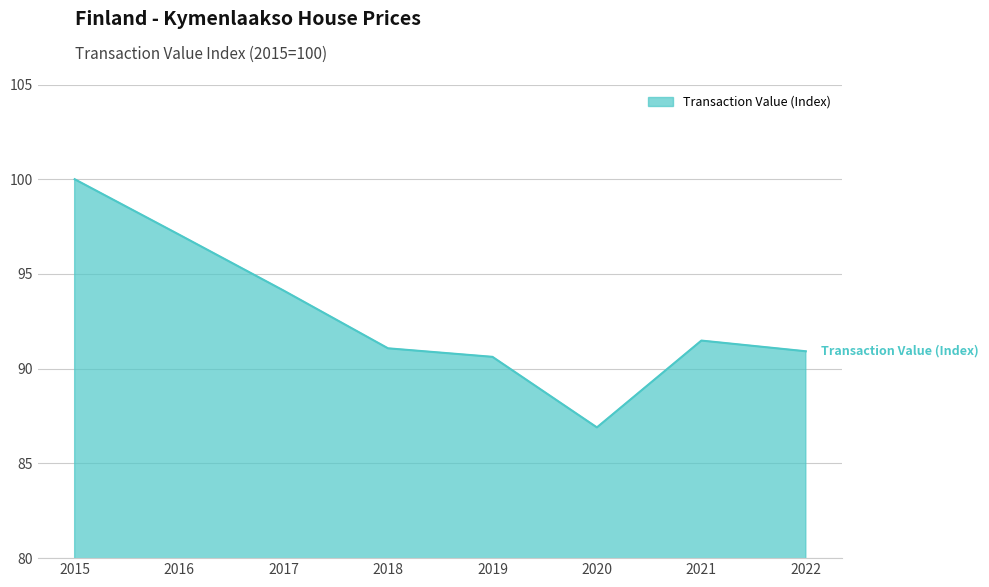

What is the difference between the values at 2020 and 2015?

13.1